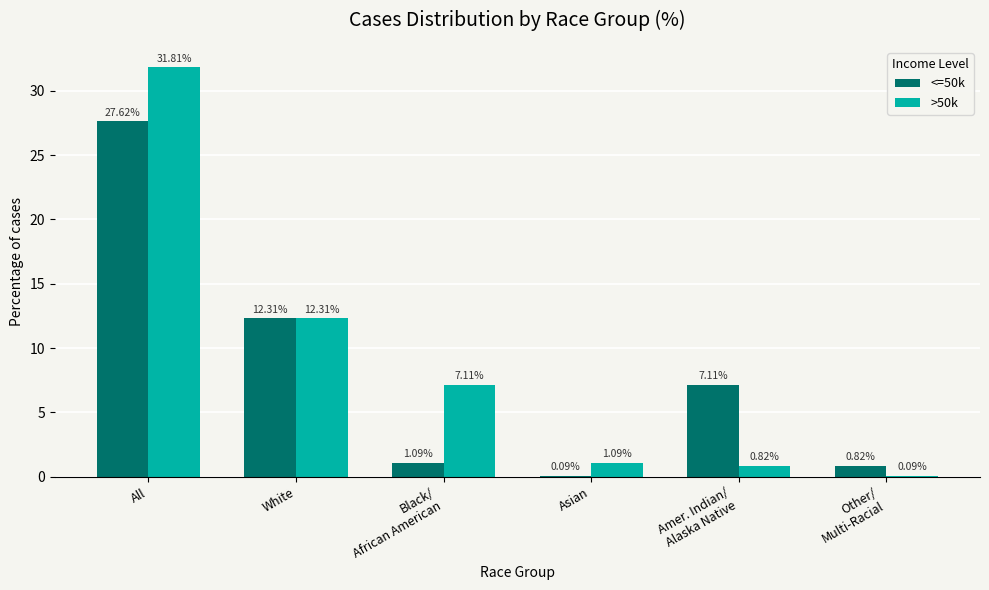

Where does the >50k series first go above 7?

All